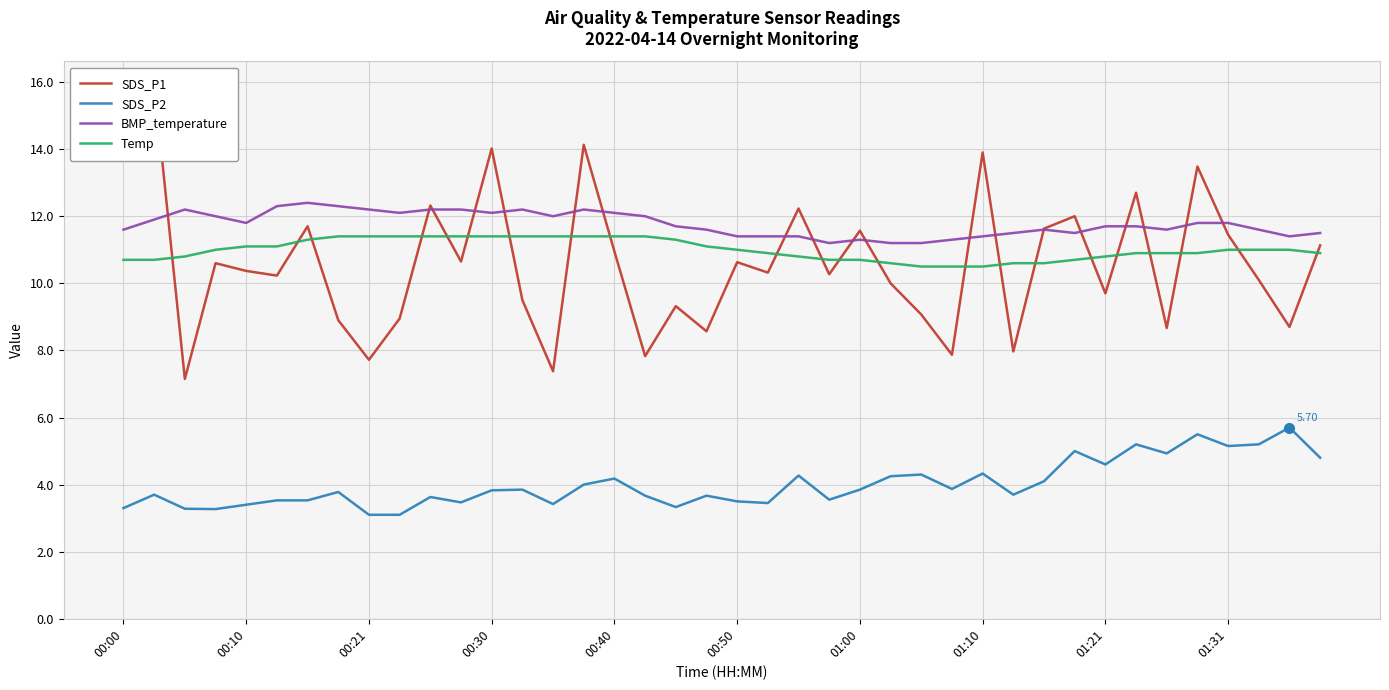

What is the total value across all series at 17?

34.9